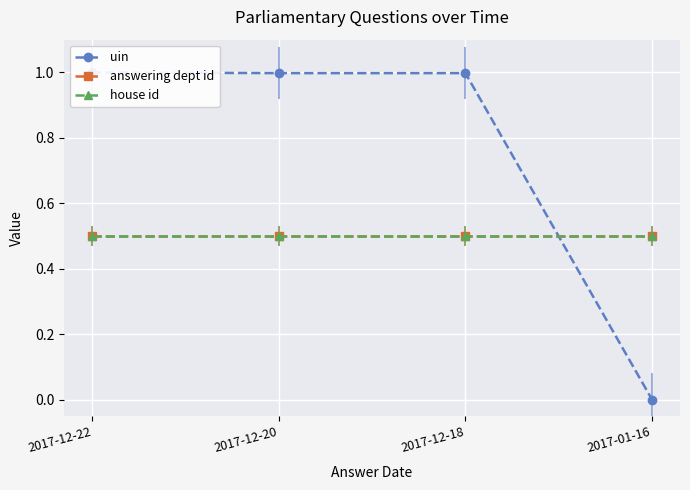

What is the label of the 4th point from the left?

2017-01-16